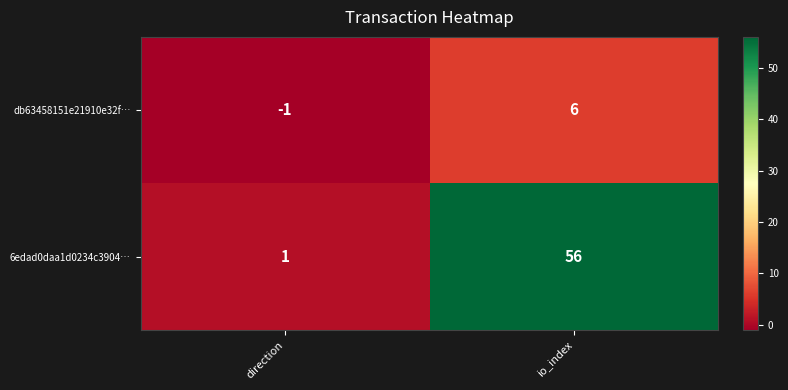

Reading left to right, extract all data points from this chart.

db63458151e21910e32f…: direction=-1	io_index=6
6edad0daa1d0234c3904…: direction=1	io_index=56